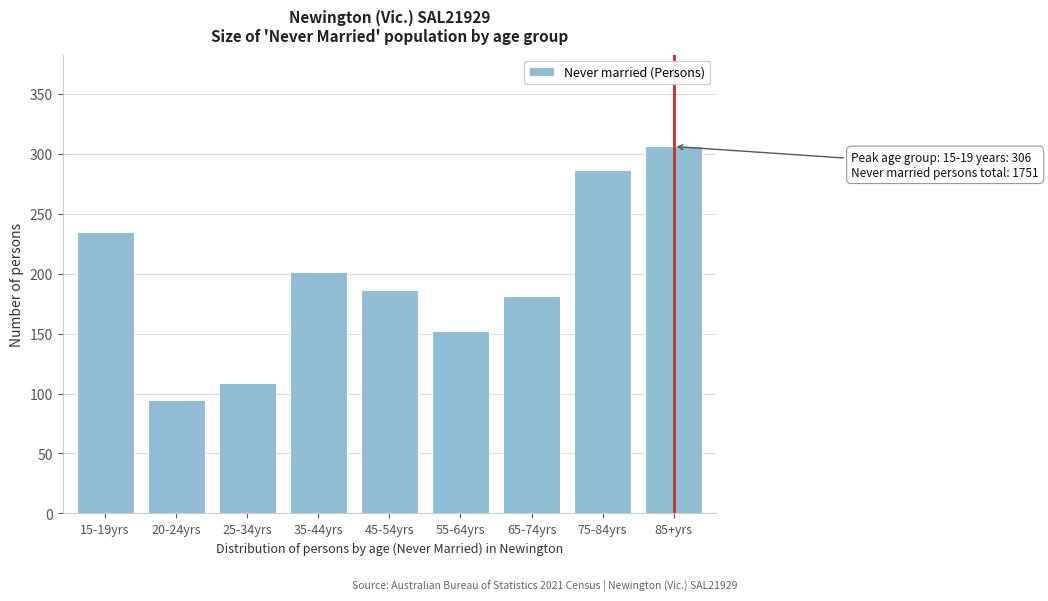

Reading left to right, what are all the values shown in this chart?

15-19yrs=235	20-24yrs=95	25-34yrs=109	35-44yrs=201	45-54yrs=186	55-64yrs=152	65-74yrs=181	75-84yrs=286	85+yrs=306